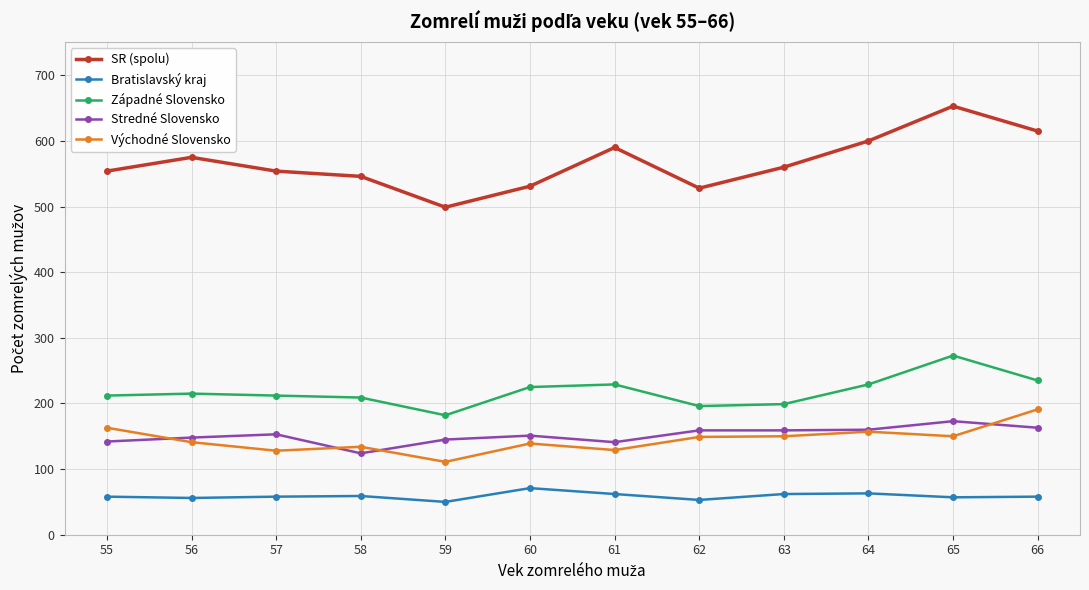

At how many categories does at least one series exceed 353?

12